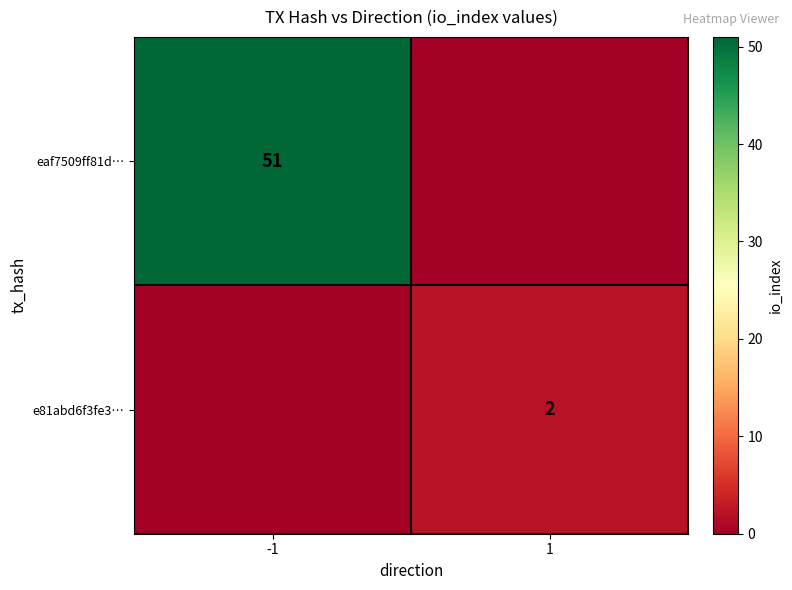

True or false: eaf7509ff81d… has a value of 51 at -1.

True